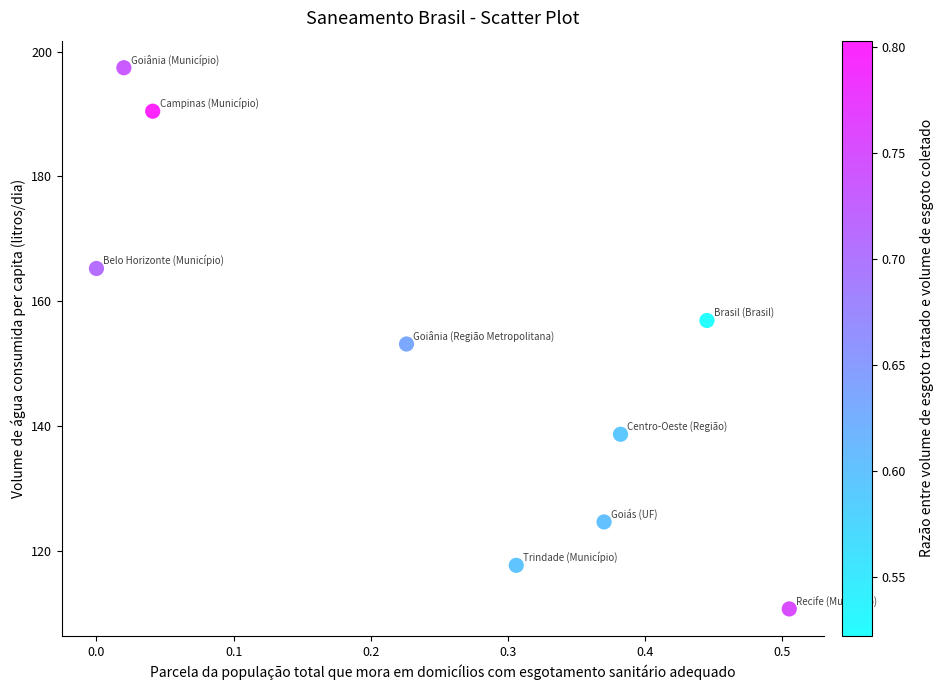

What is the range of X values (max minus min)?

0.5